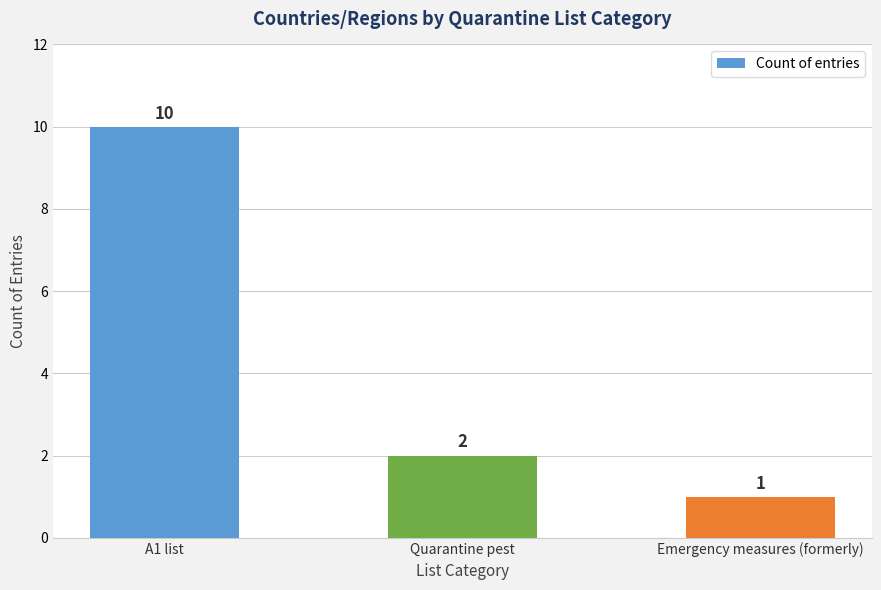

Rank the categories by value from lowest to highest.

Emergency measures (formerly), Quarantine pest, A1 list